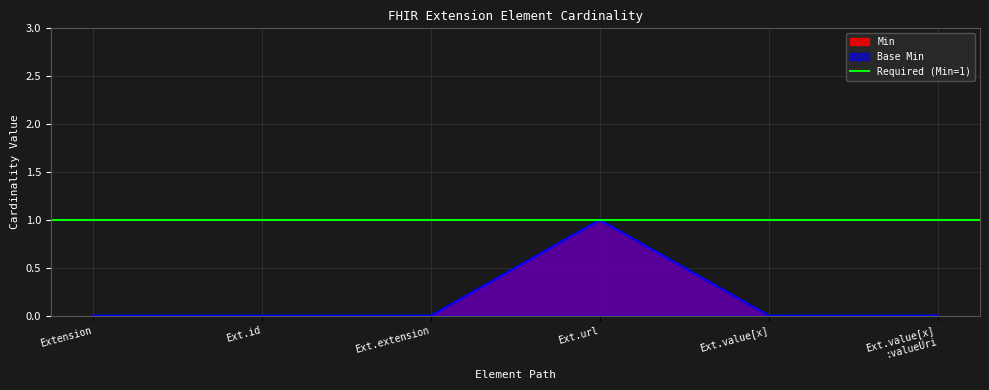

Which category has the highest value in the Min series?

Ext.url